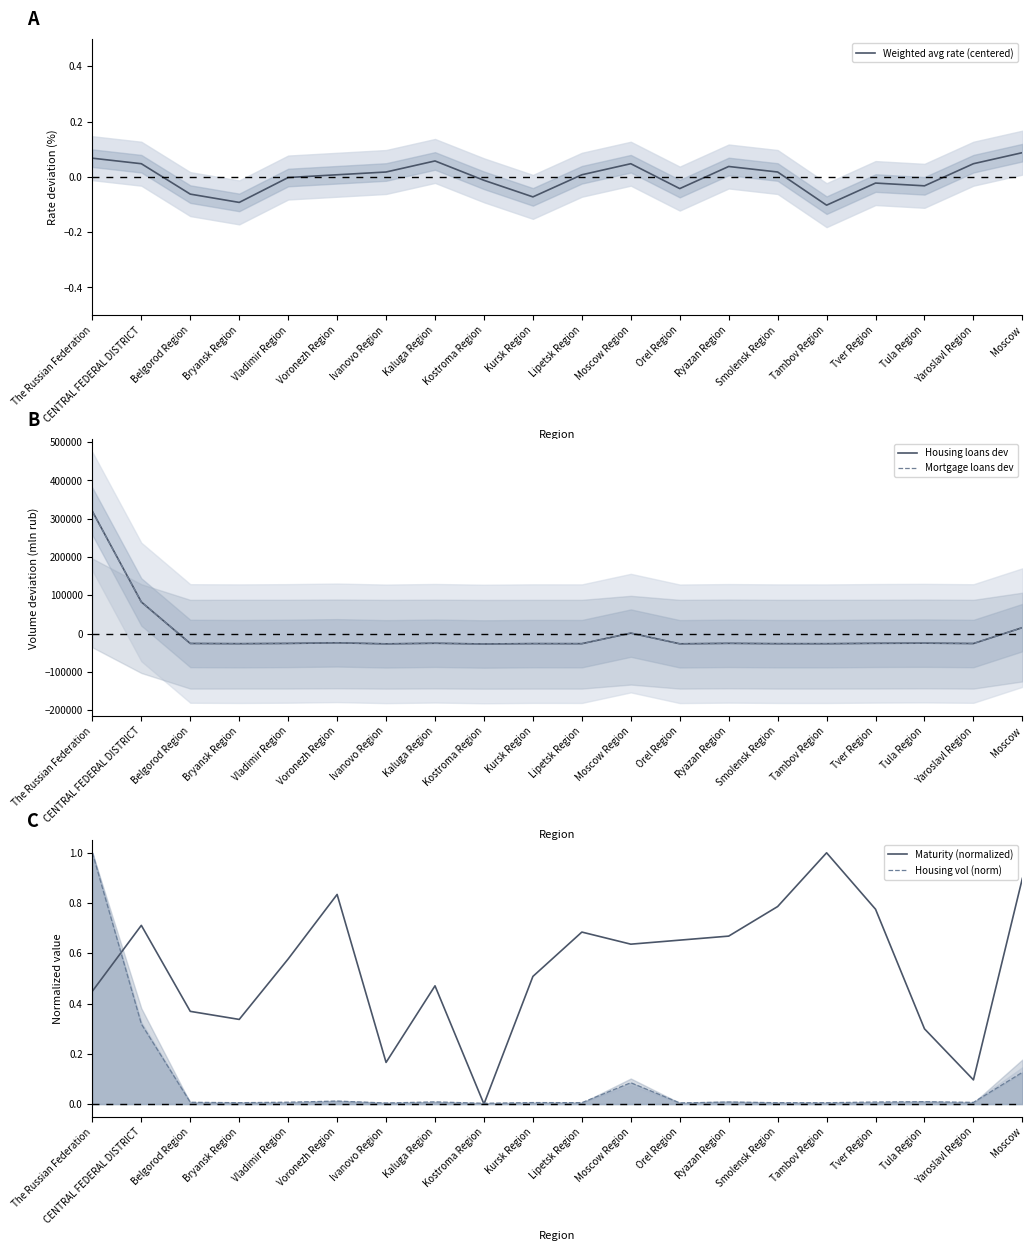

At which category does the chart reach its peak across all series?

The Russian Federation